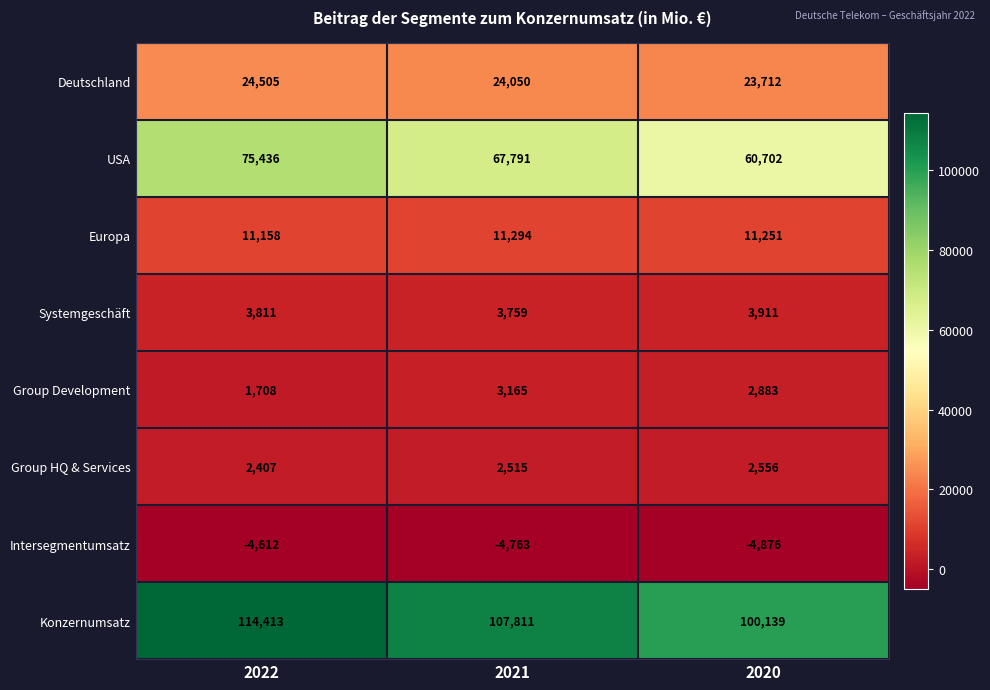

What is the highest value of the Deutschland series?

24505